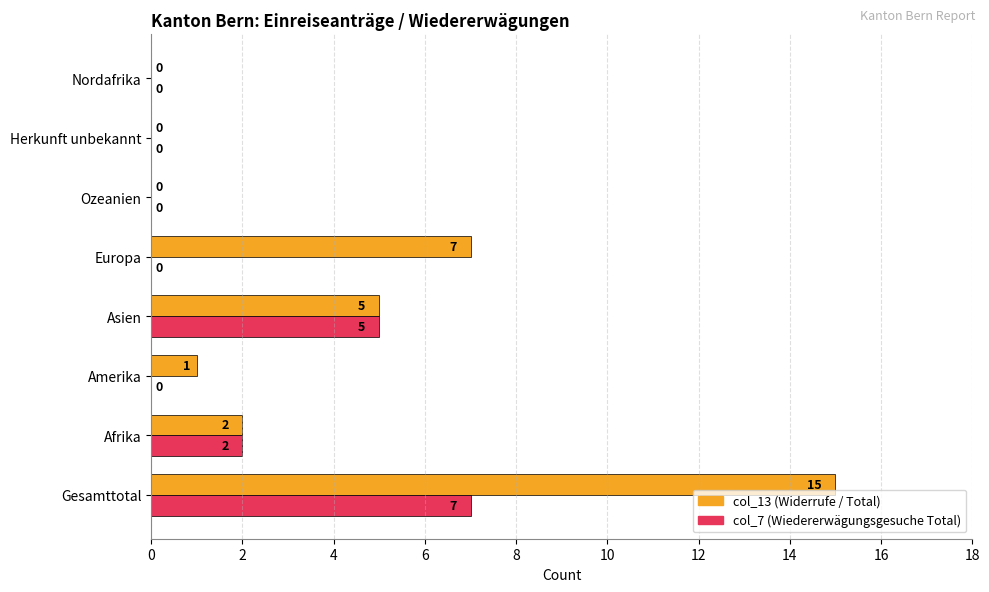

At which category is the sum across all series the highest?

Gesamttotal